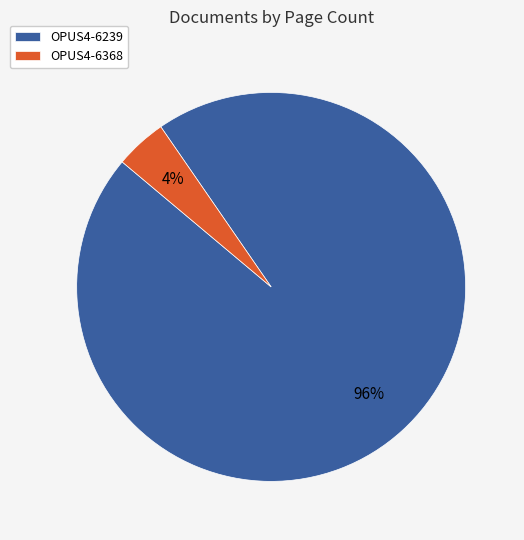

Do OPUS4-6368 and OPUS4-6239 together represent more than half of the pie?

Yes